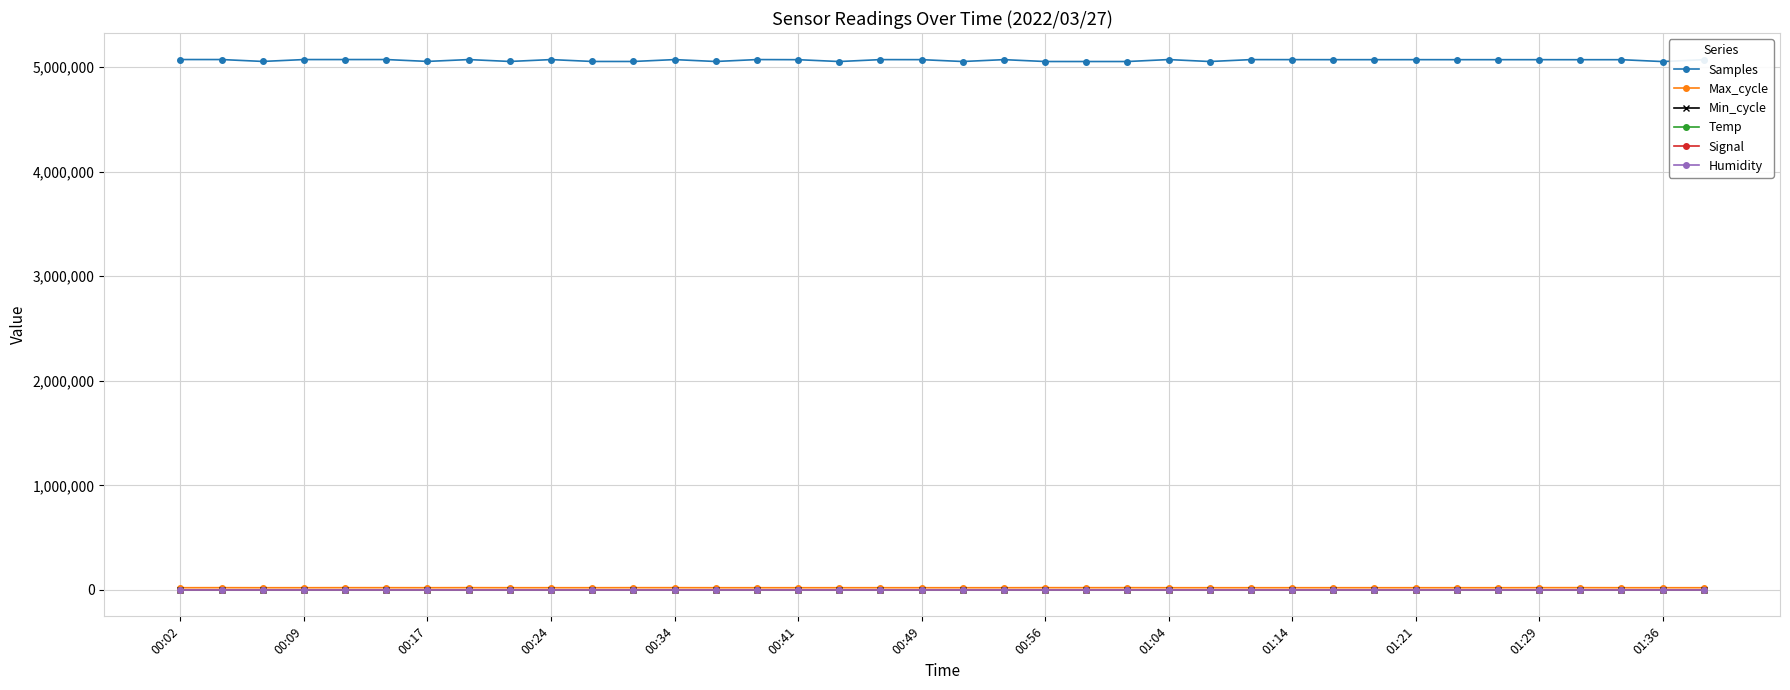

What is the maximum value shown in the chart?

5073797.0